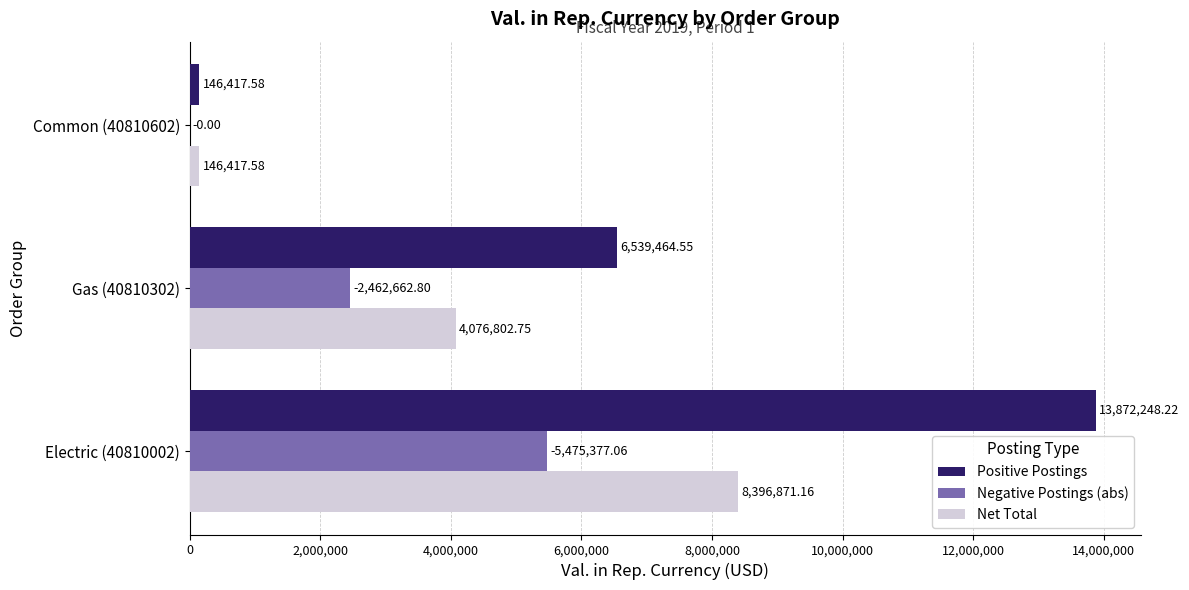

What is the maximum value shown in the chart?

13872248.2